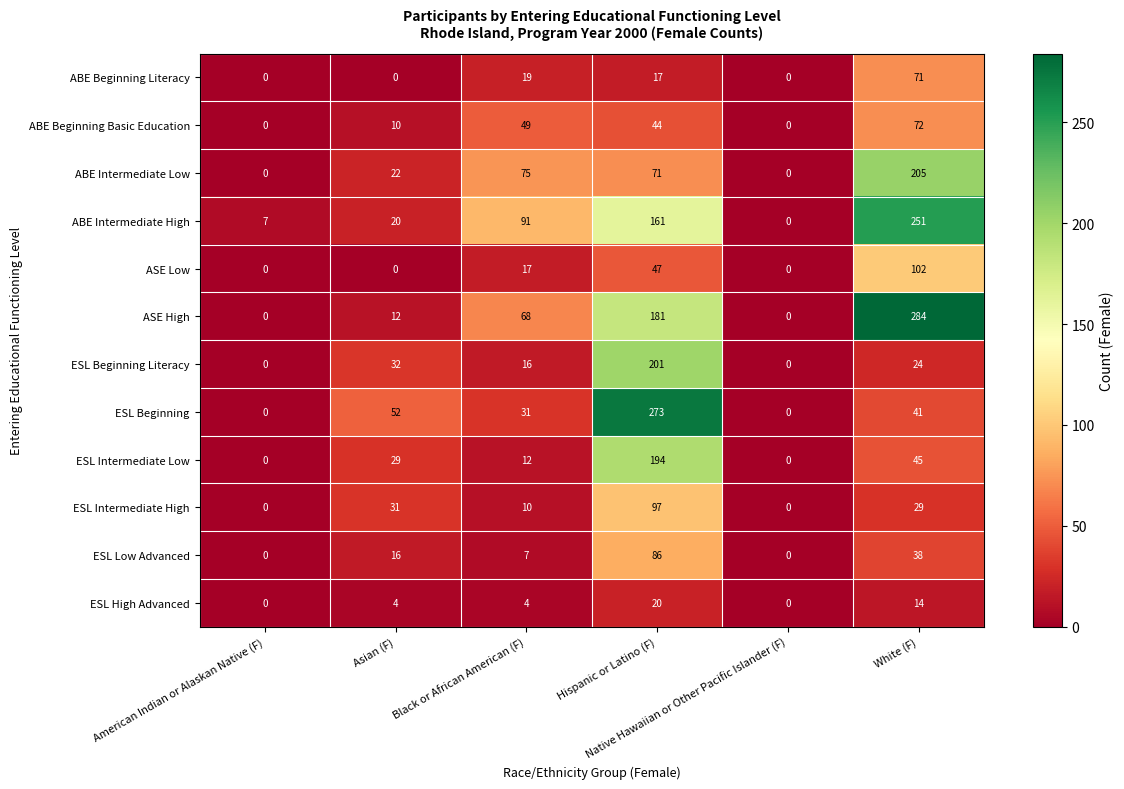

What is the sum of all ABE Beginning Literacy values?

107